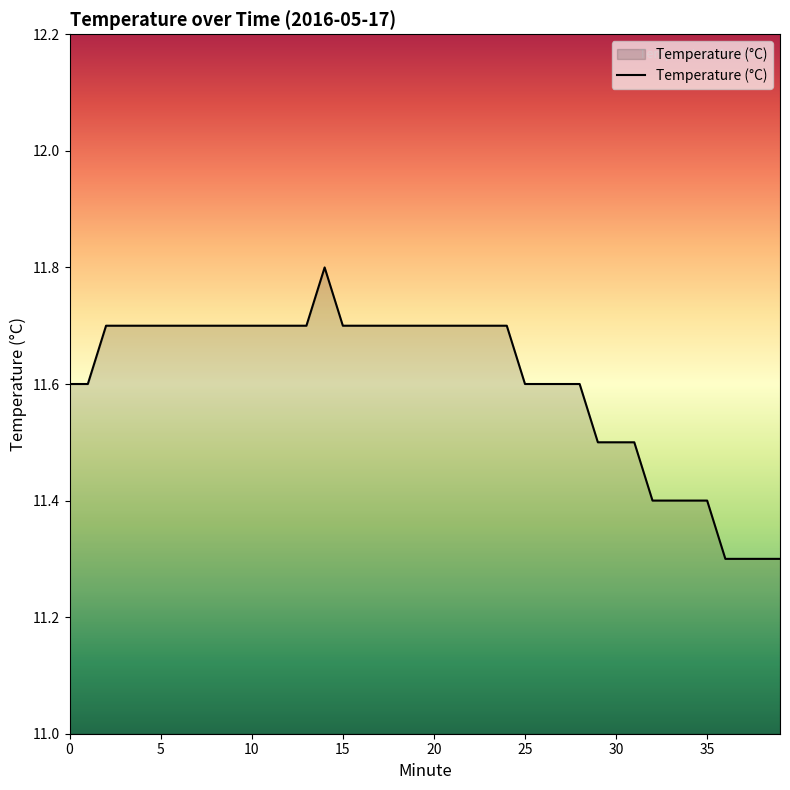

How many lines are shown in the chart?

1